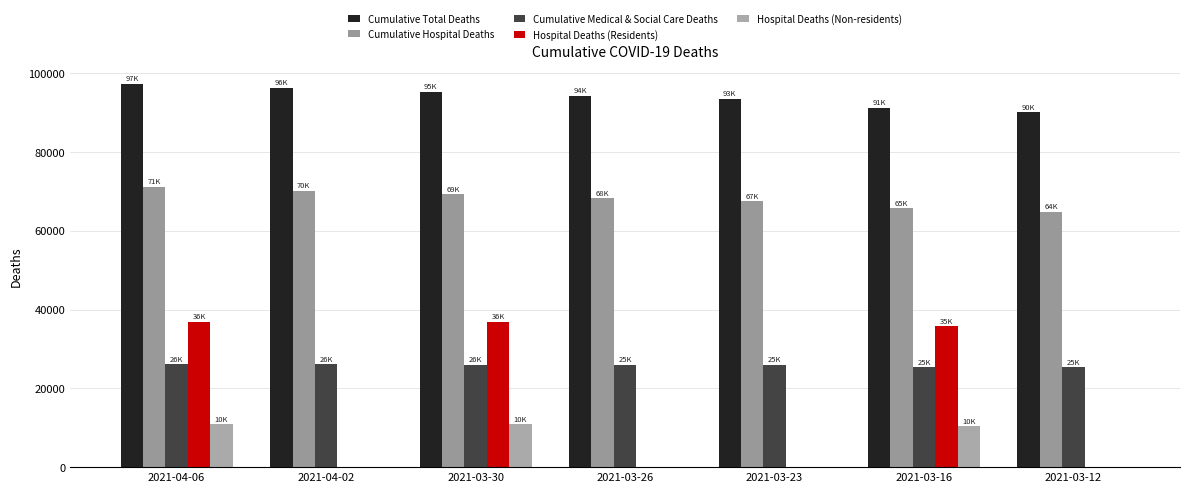

Rank the series by their maximum value, from lowest to highest.

Hospital Deaths (Non-residents), Cumulative Medical & Social Care Deaths, Hospital Deaths (Residents), Cumulative Hospital Deaths, Cumulative Total Deaths